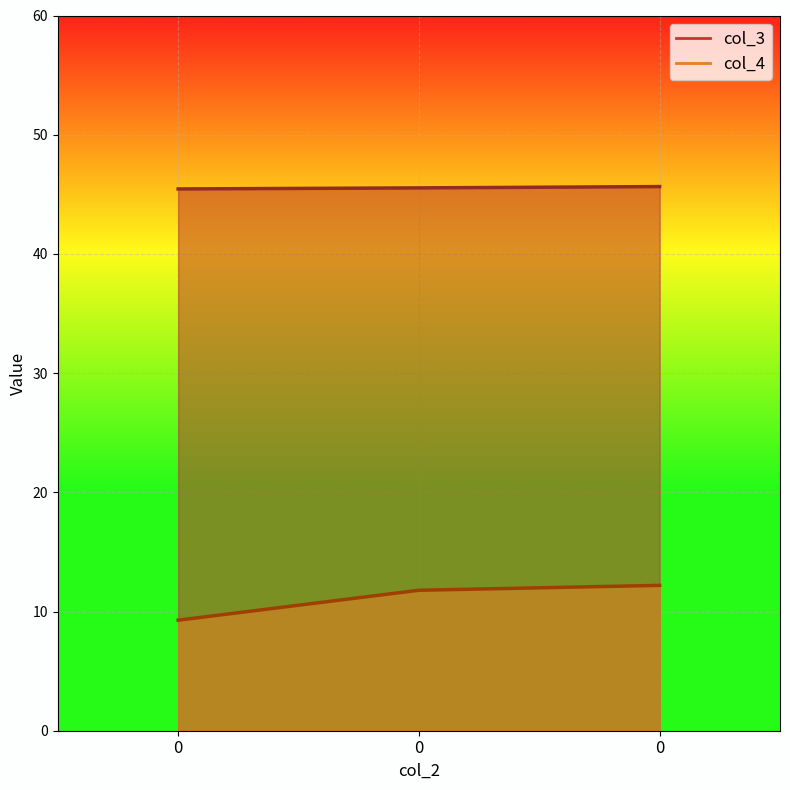

How many data points in col_4 are less than 11?

1